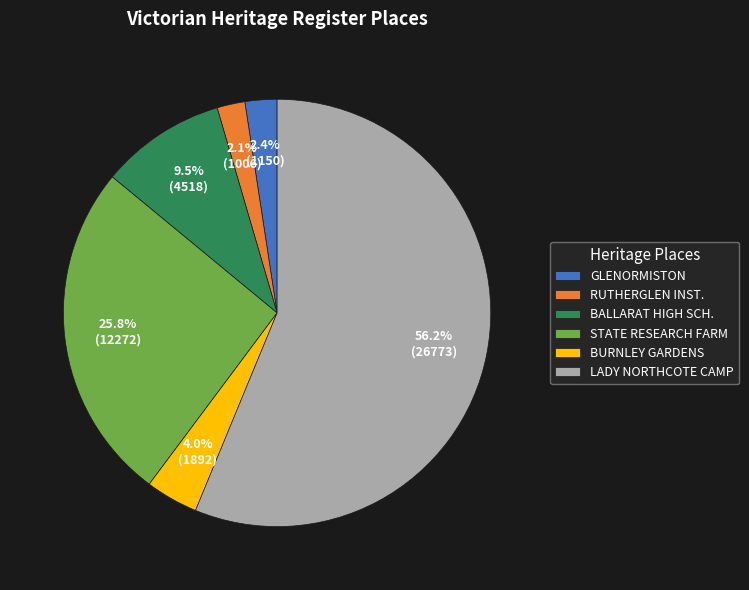

Is it true that STATE RESEARCH FARM is 26% of the pie?

True